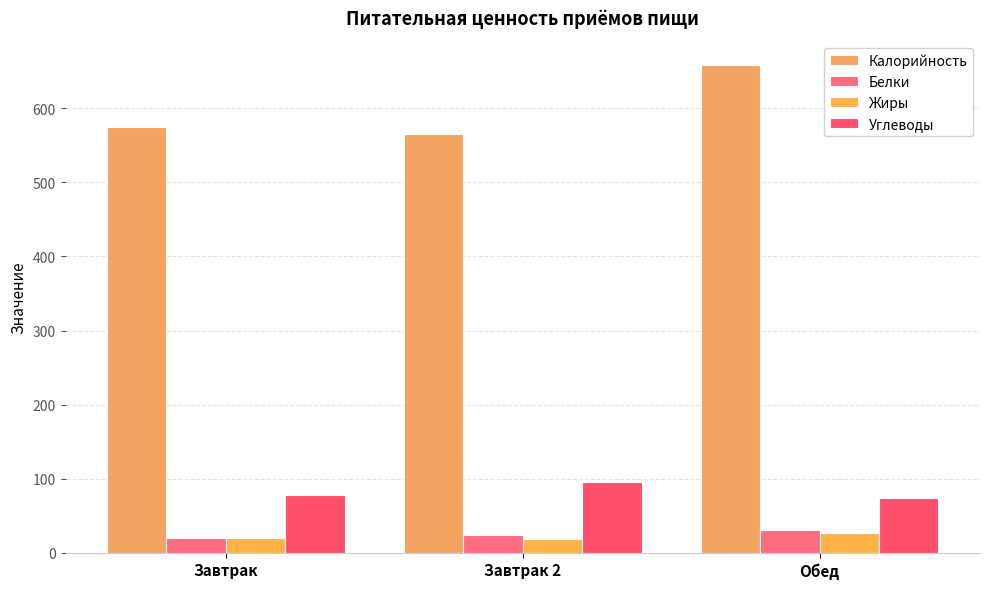

At which label does Углеводы reach its minimum?

Обед